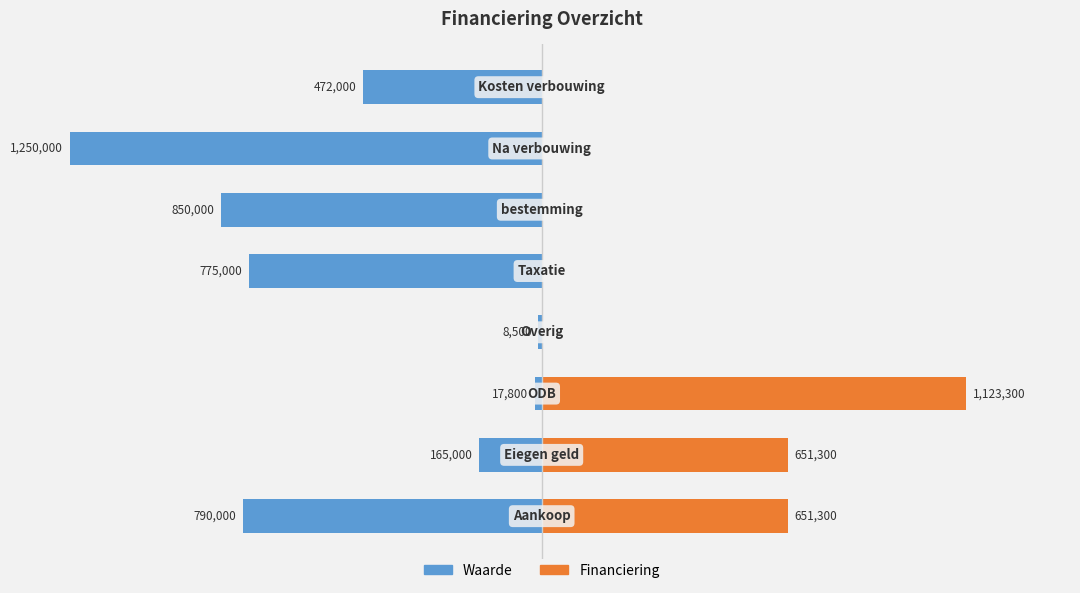

Count the Financiering values in the range 0 to 651300.

7